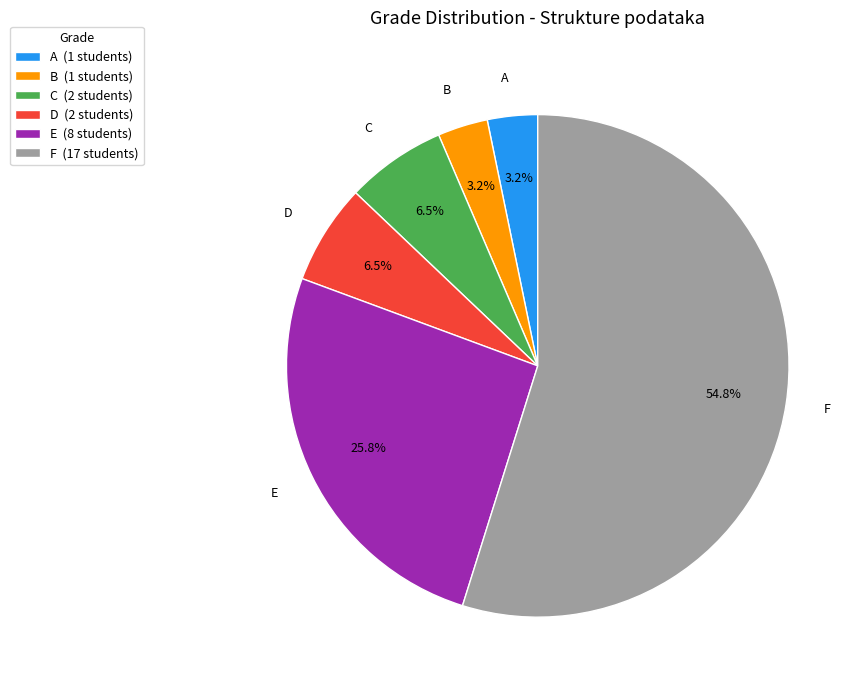

To the nearest percent, what is the combined percentage of C and F?

61%